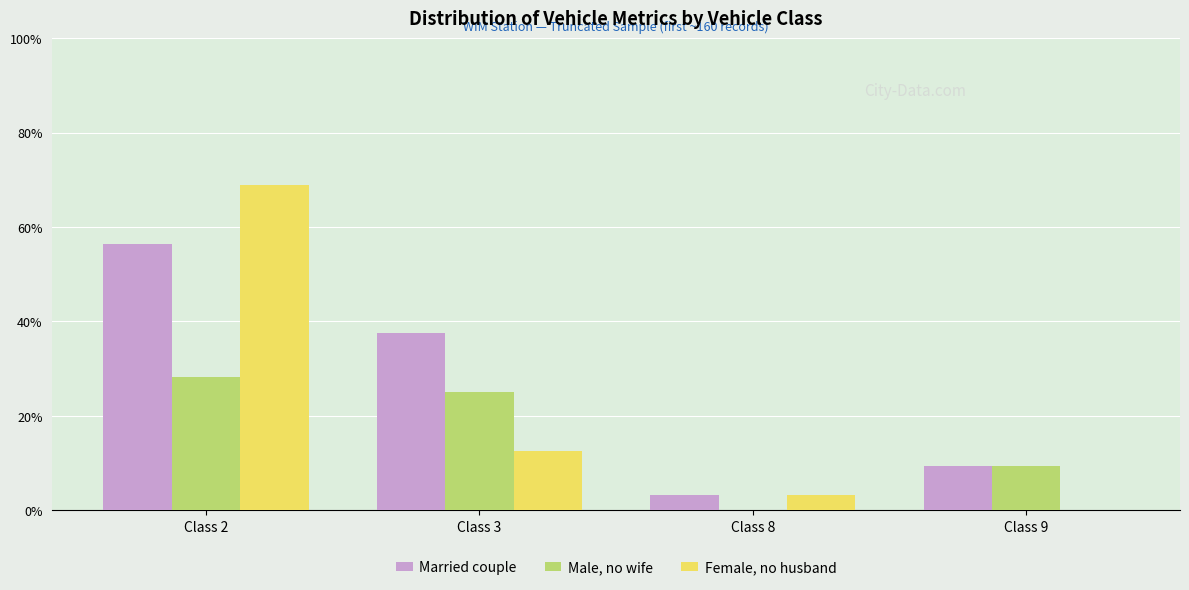

Reading left to right, list all the values displayed in this chart.

Married couple: Class 2=18	Class 3=12	Class 8=1	Class 9=3
Male, no wife: Class 2=9	Class 3=8	Class 8=0	Class 9=3
Female, no husband: Class 2=22	Class 3=4	Class 8=1	Class 9=0